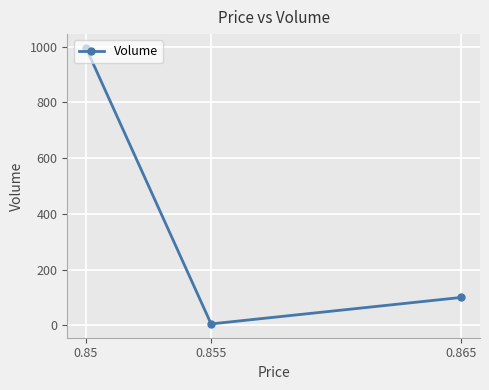

How many lines are shown in the chart?

1